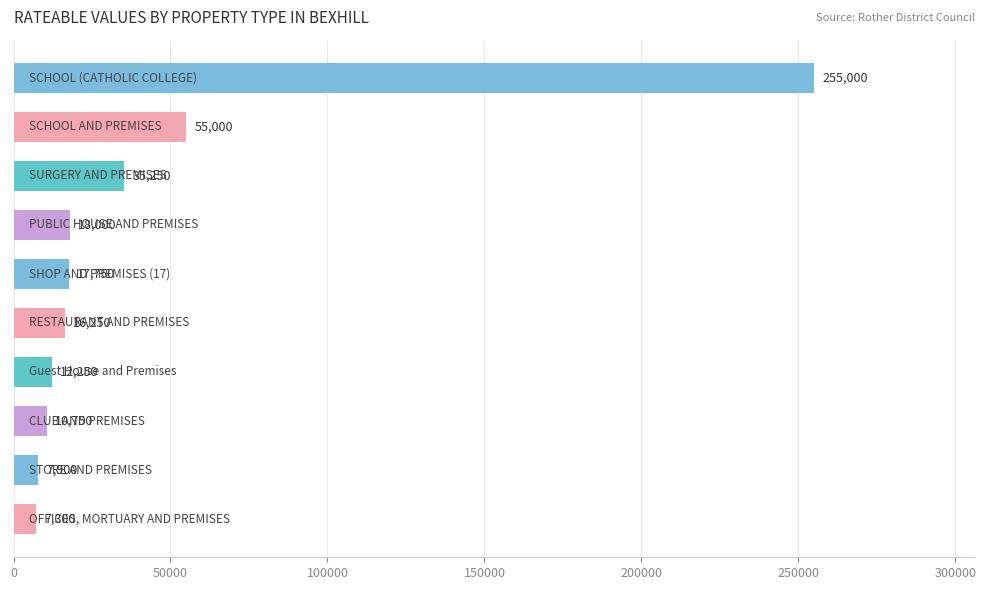

What is the sum of all values?

435450